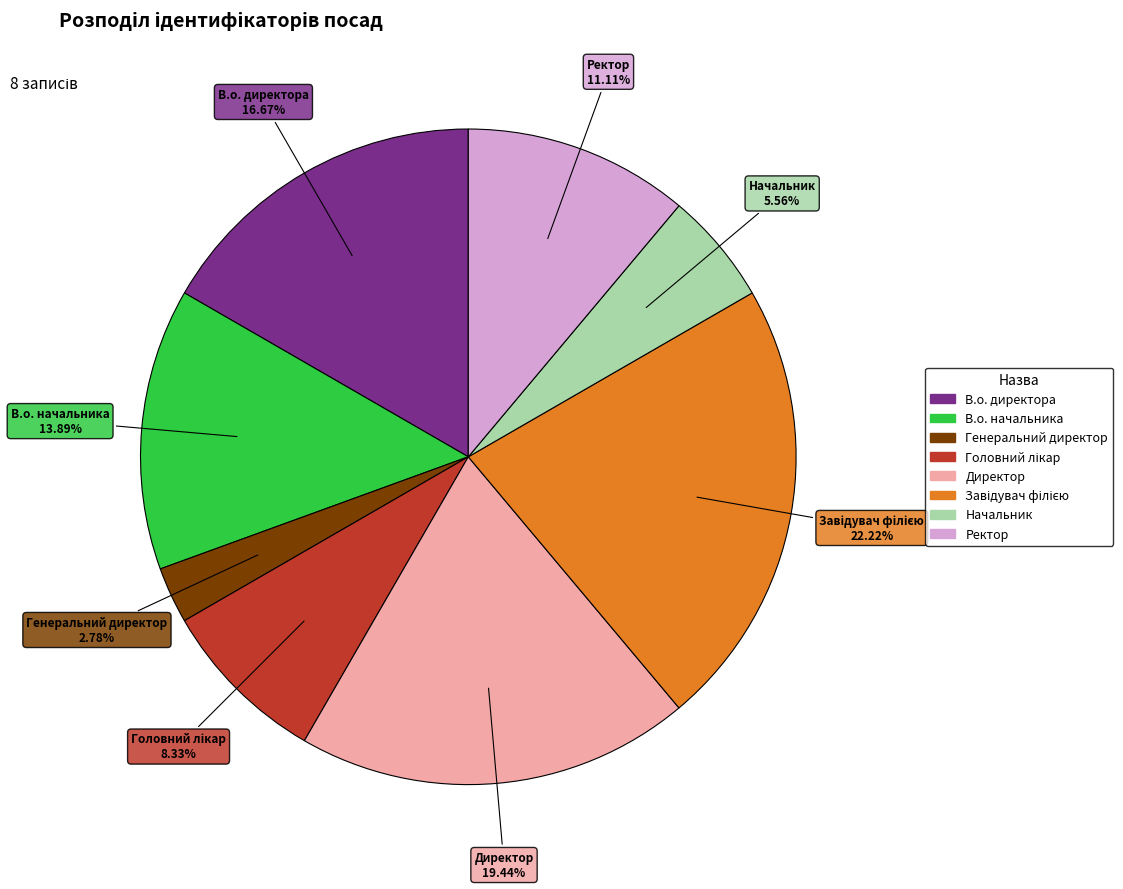

Count the number of slices in the pie.

8